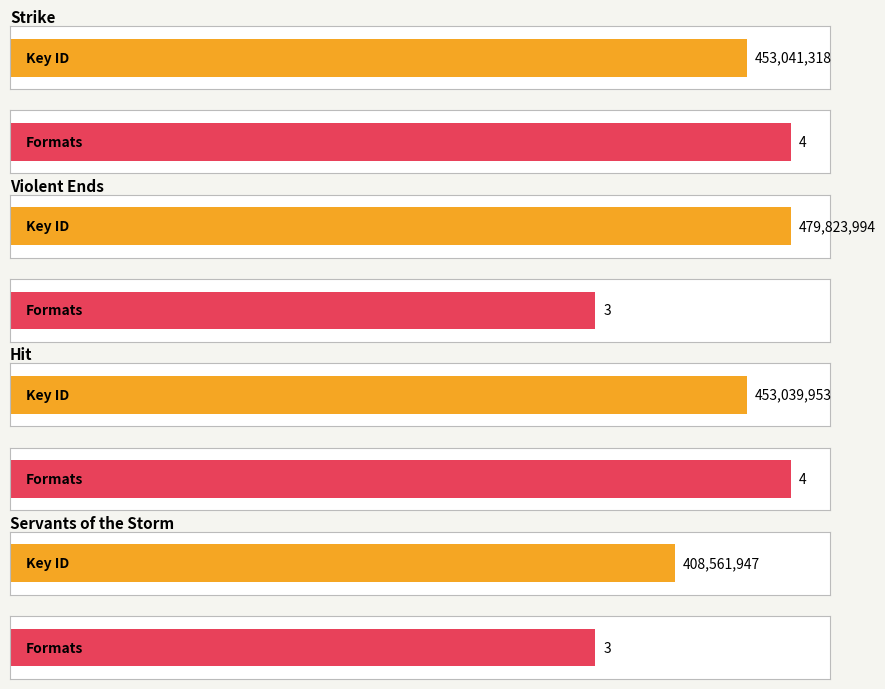

What is the label of the 1st bar from the left?

Strike